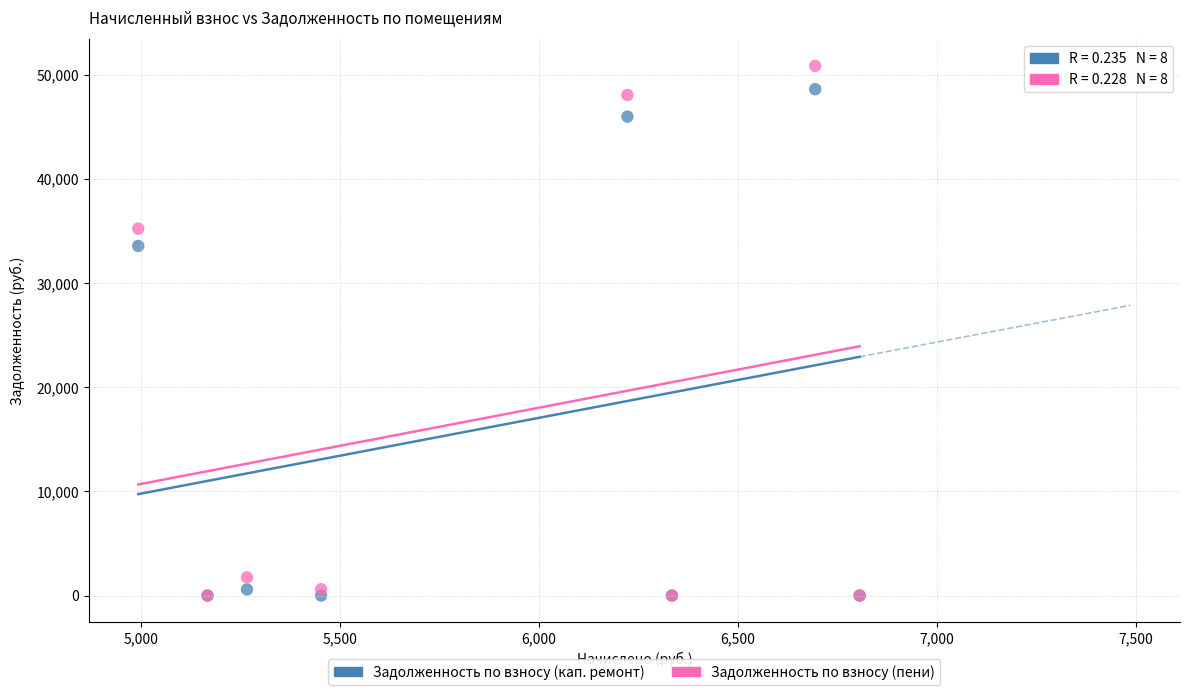

In the Задолженность по взносу (пени) series, what Y value is closest to 25424?

35227.9